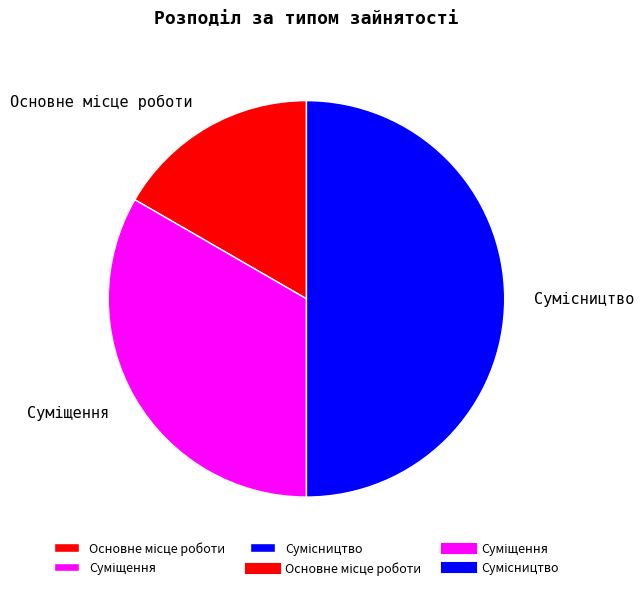

How many slices are in this pie chart?

3